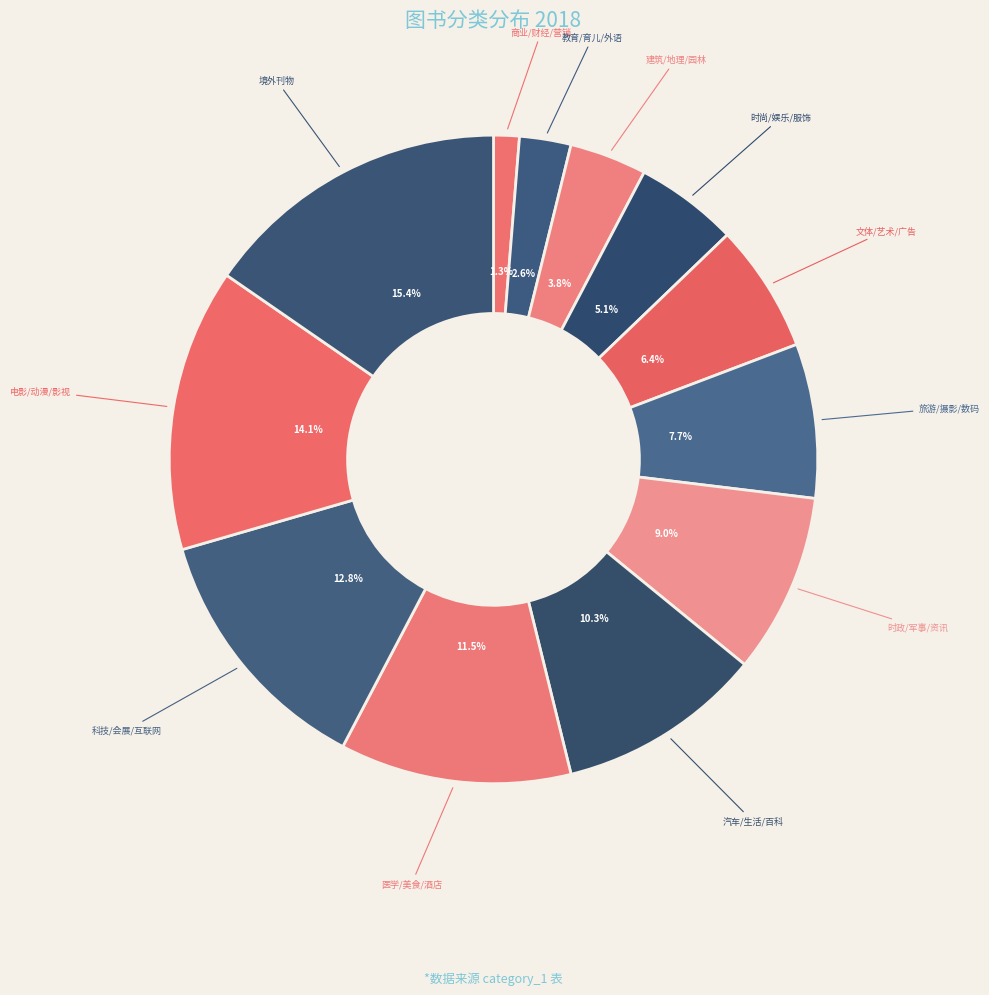

To the nearest percent, what portion does 时尚/娱乐/服饰 represent?

5%